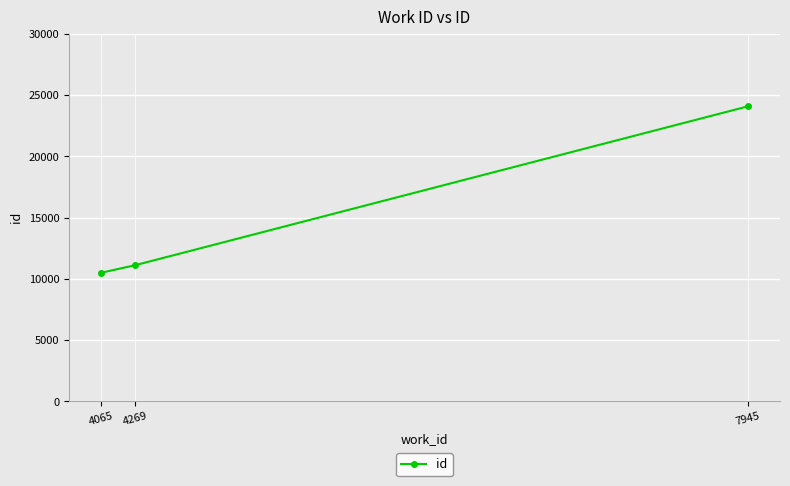

Read the value at 7945.

24087